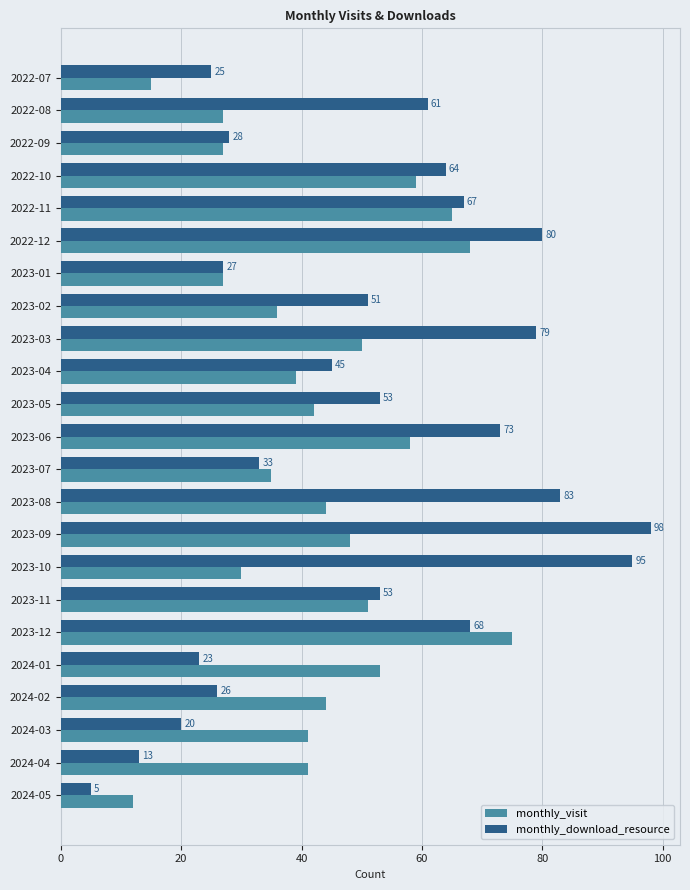

Which series has the largest range (max minus min)?

monthly_download_resource